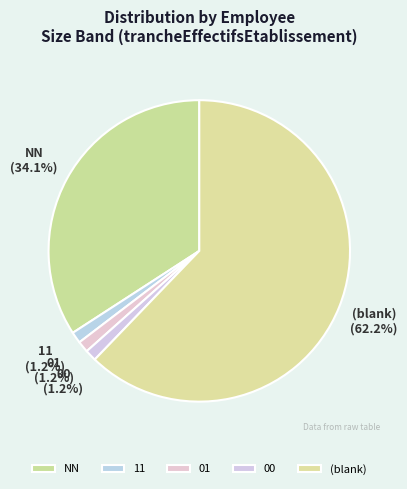

Does 11 represent more than half of the total?

No